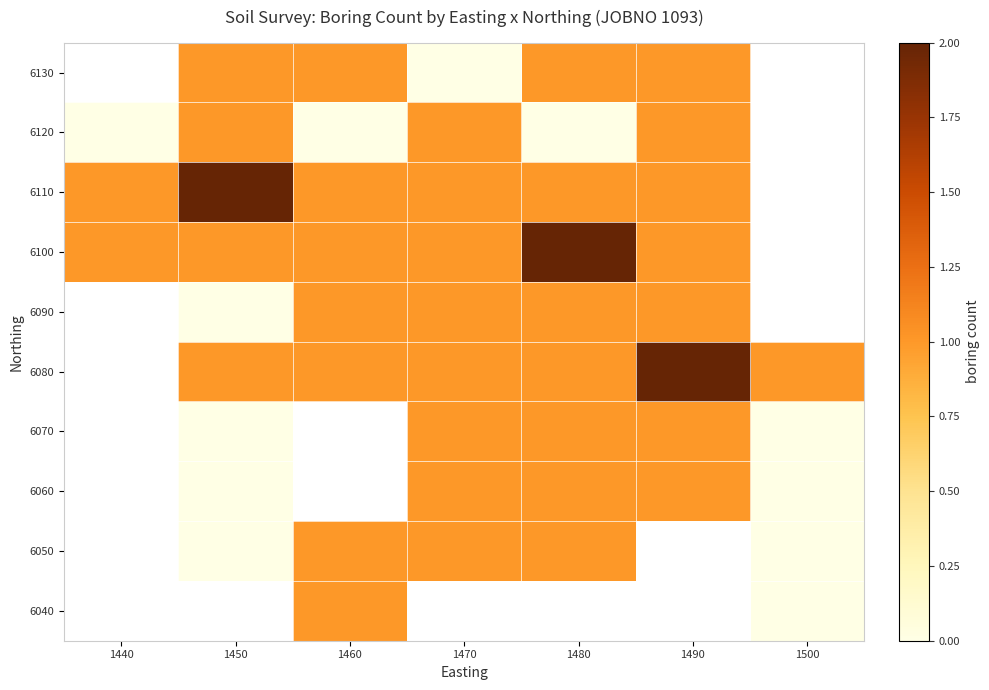

How many series are shown in this chart?

10